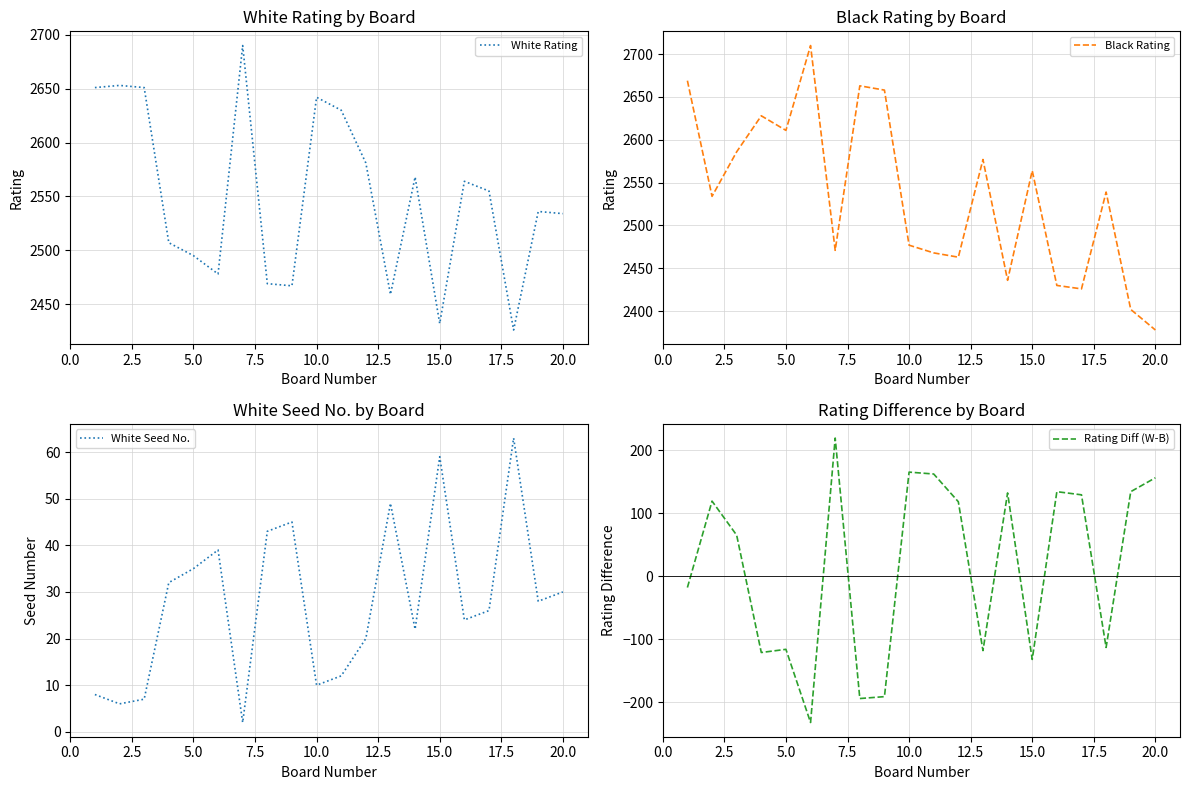

Read the Rating Diff (W-B) value at 15.0, to the nearest 10.

-130